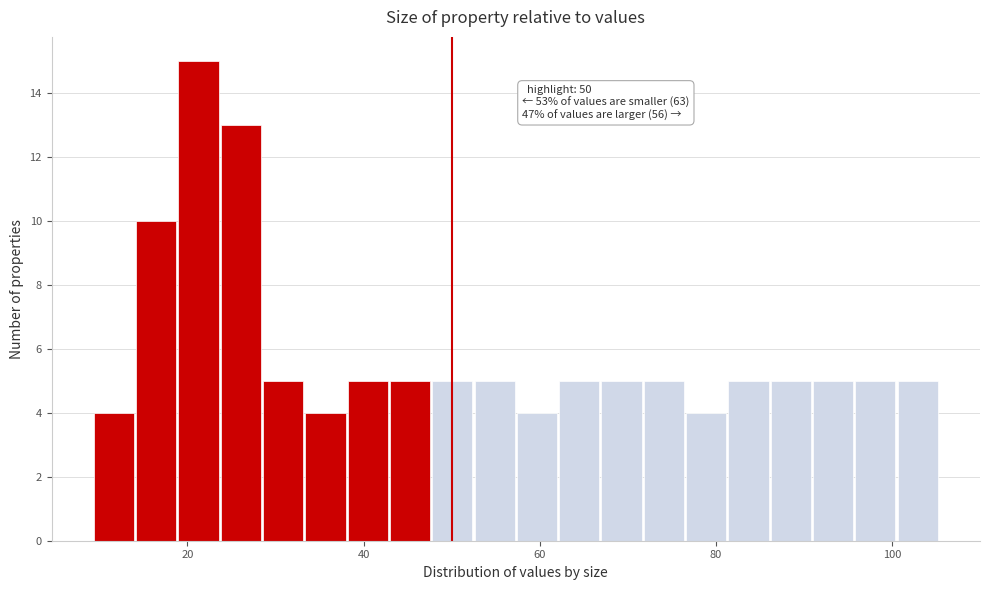

Read against the x-axis, roughly where is the centre of the tallest bar?

22